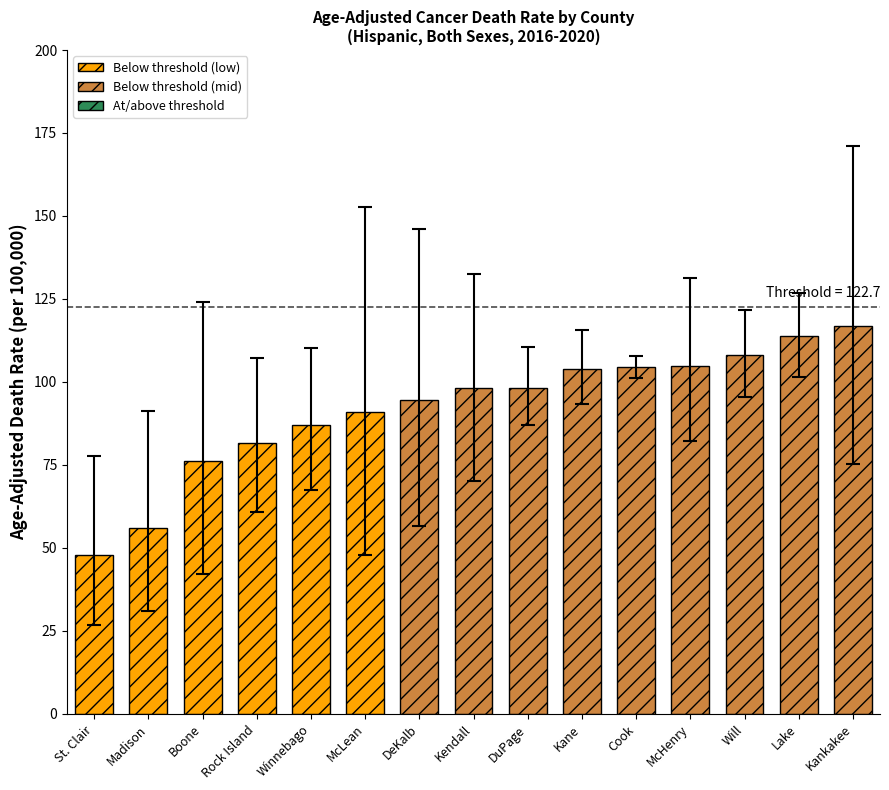

Does the chart contain stacked bars?

No